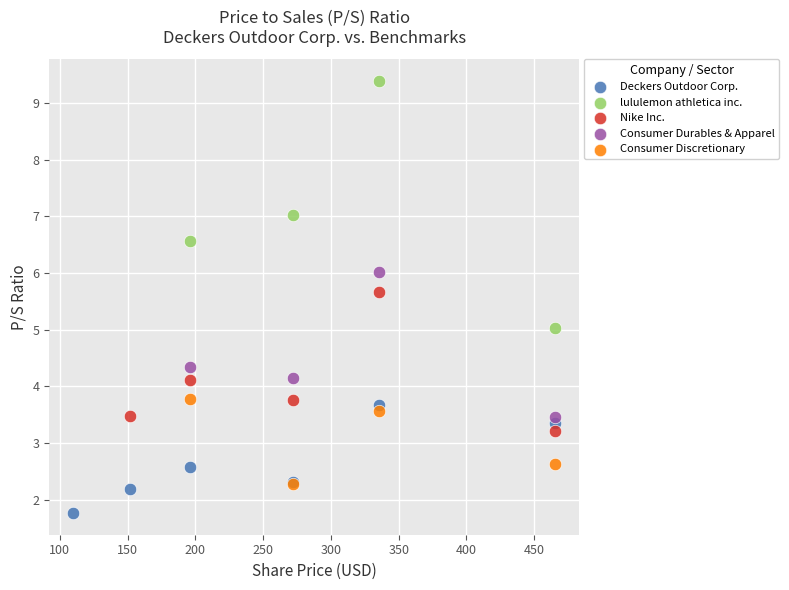

Which series contains the lowest Y value?

Deckers Outdoor Corp.